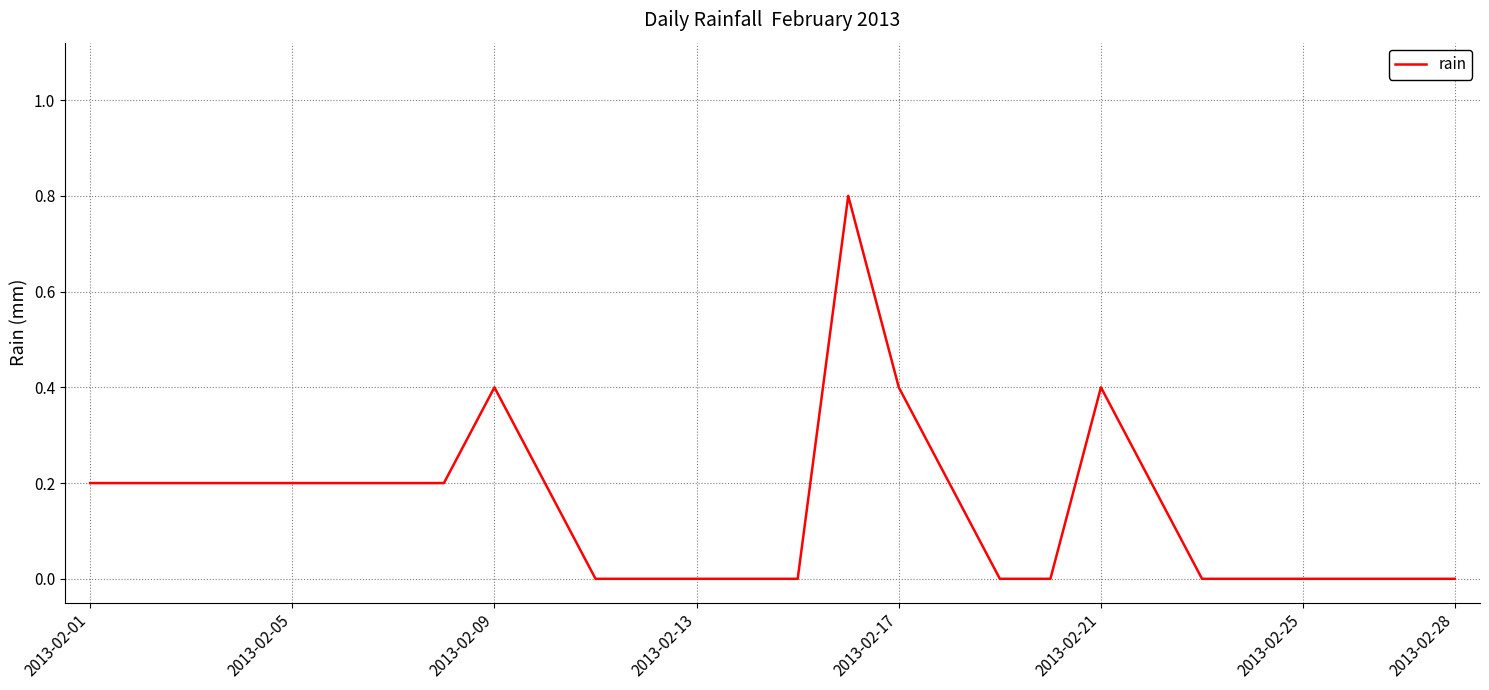

What is the maximum value shown in the chart?

0.8